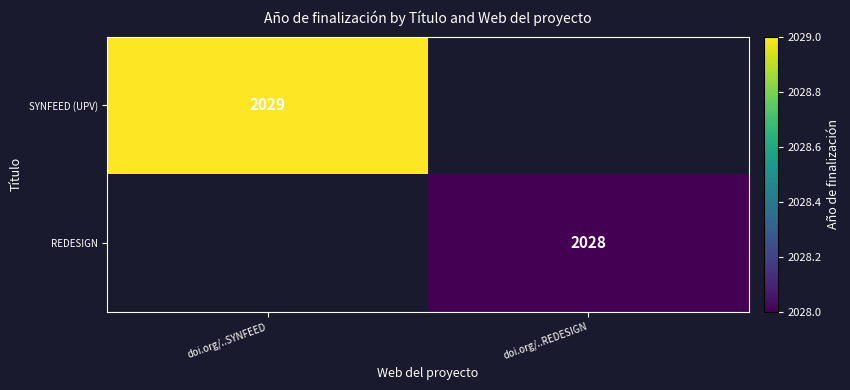

Is the value of REDESIGN at doi.org/..REDESIGN greater than the value of SYNFEED (UPV) at doi.org/..SYNFEED?

No